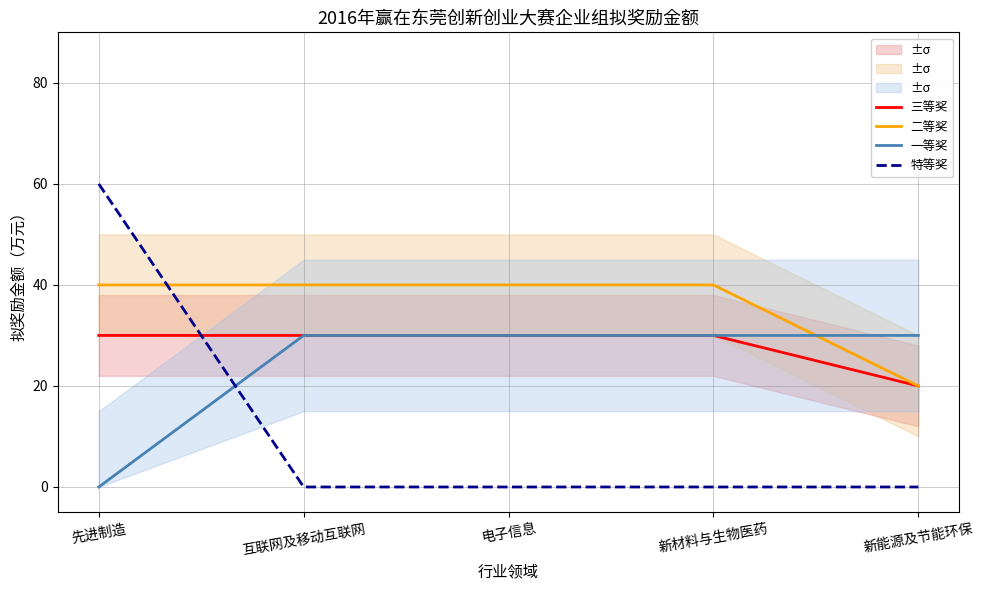

Count the number of categories in the chart.

5